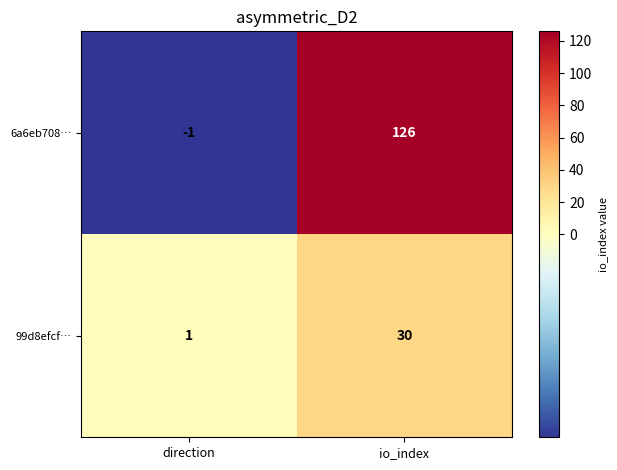

What is the minimum value shown in the chart?

-1